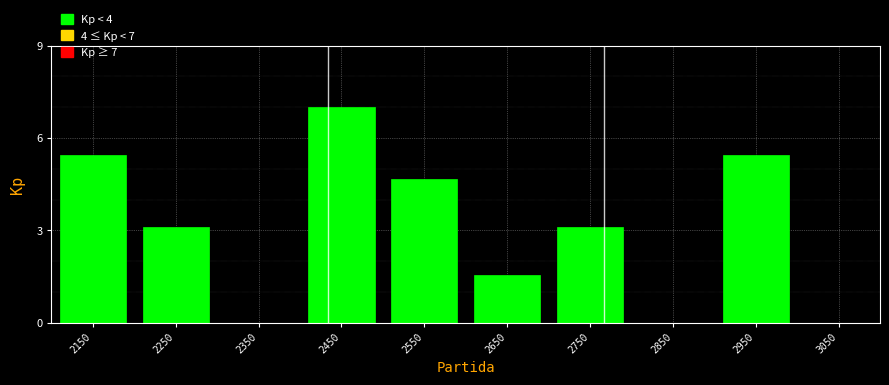

Reading left to right, extract all data points from this chart.

2150=5.4	2250=3.1	2350=0.0	2450=7.0	2550=4.7	2650=1.6	2750=3.1	2850=0.0	2950=5.4	3050=0.0